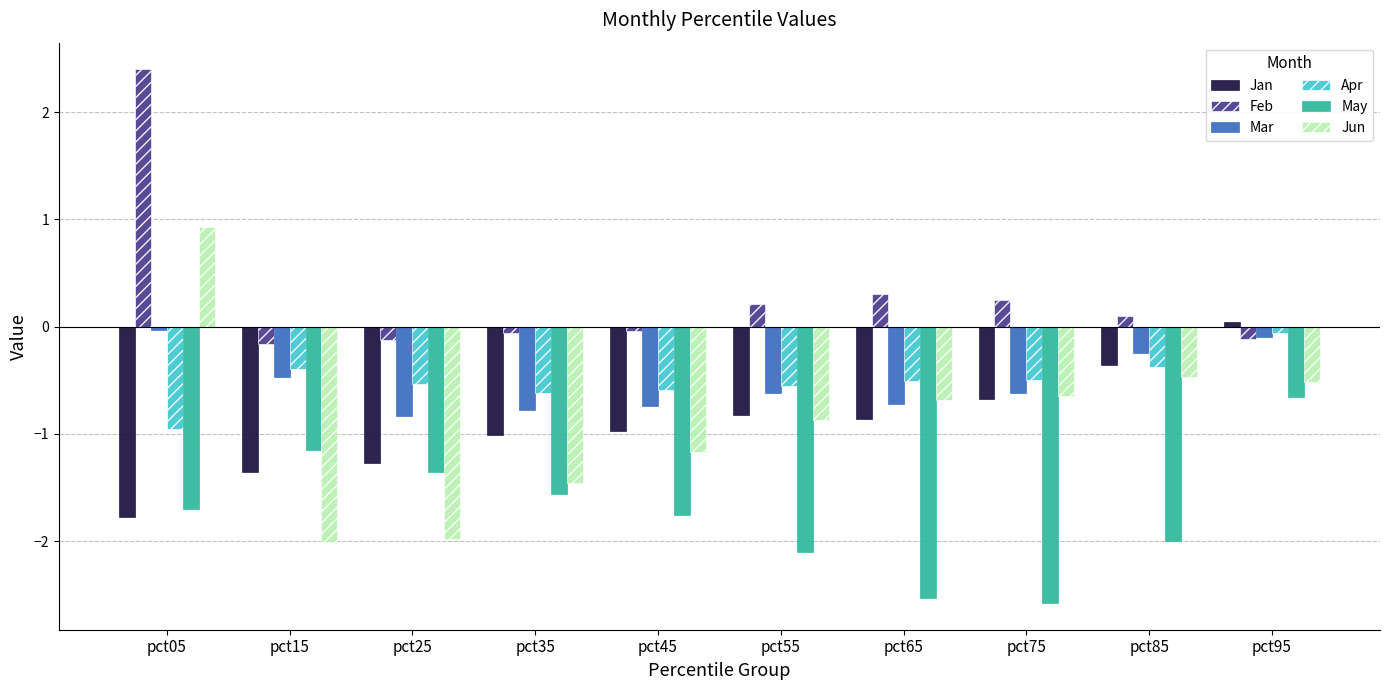

What is the difference between the maximum and minimum values in the Apr series?

0.9